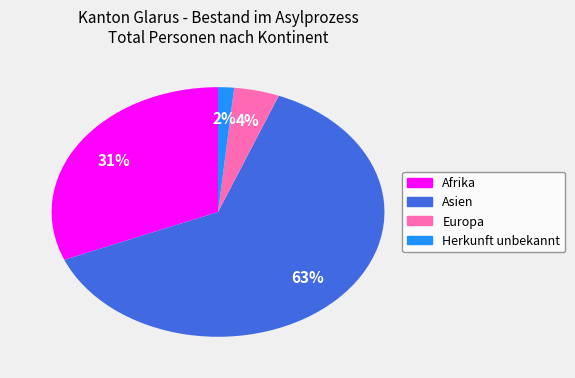

To the nearest percent, what is the difference between the Afrika and Asien slice percentages?

32%